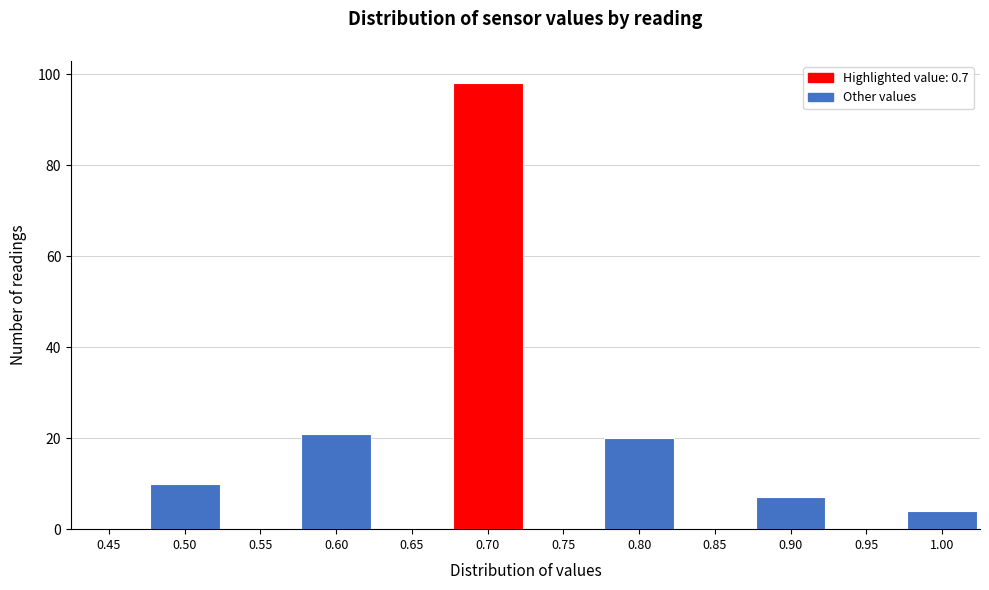

Reading left to right, extract all data points from this chart.

0.45=0	0.50=10	0.55=0	0.60=21	0.65=0	0.70=98	0.75=0	0.80=20	0.85=0	0.90=7	0.95=0	1.00=4